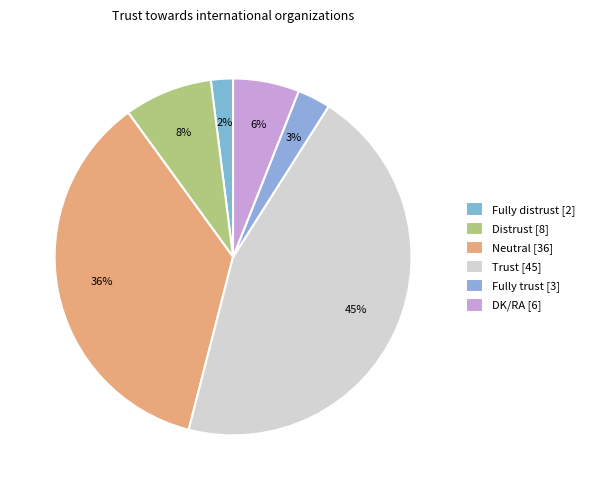

Combined, do Trust and DK/RA account for over 50%?

Yes